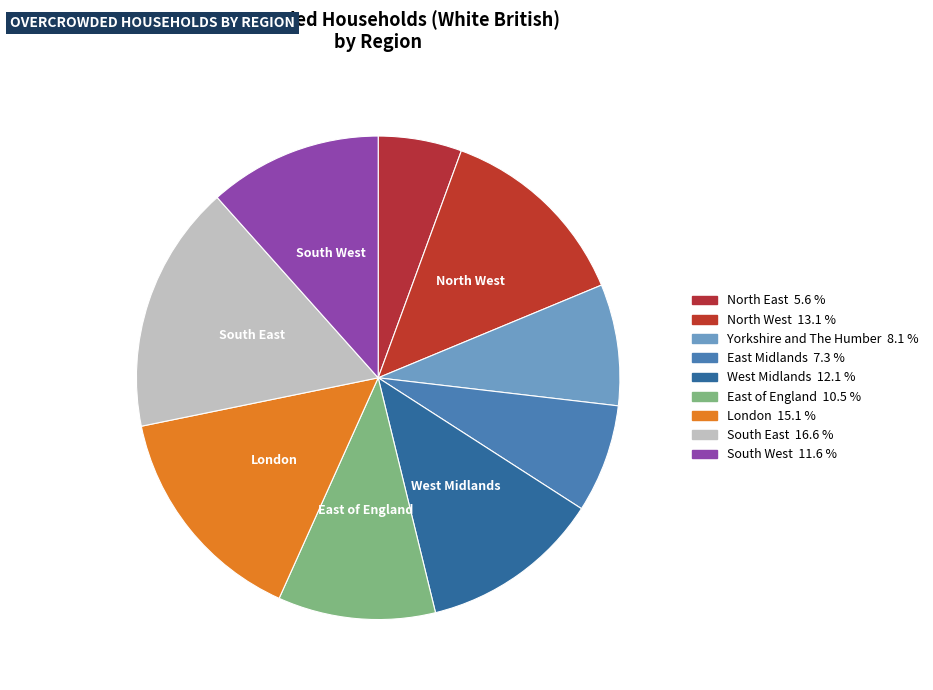

How many slices are in this pie chart?

9